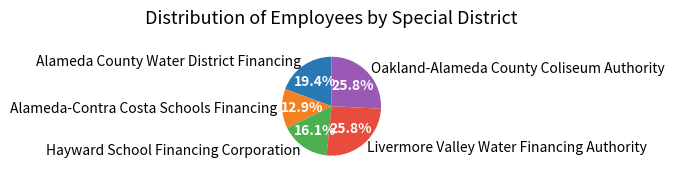

How many segments does this pie chart have?

5